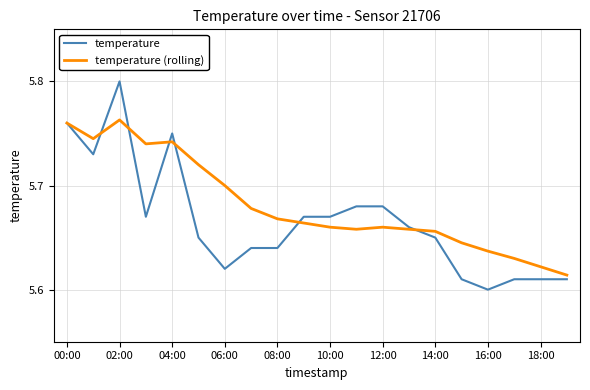

Which series has the largest total across all categories?

temperature (rolling)